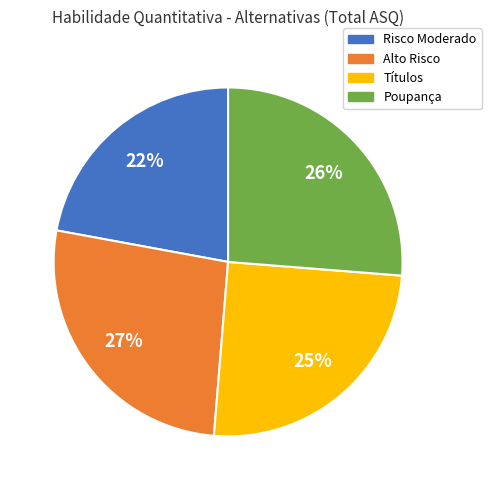

Is Risco Moderado the majority of the pie?

No